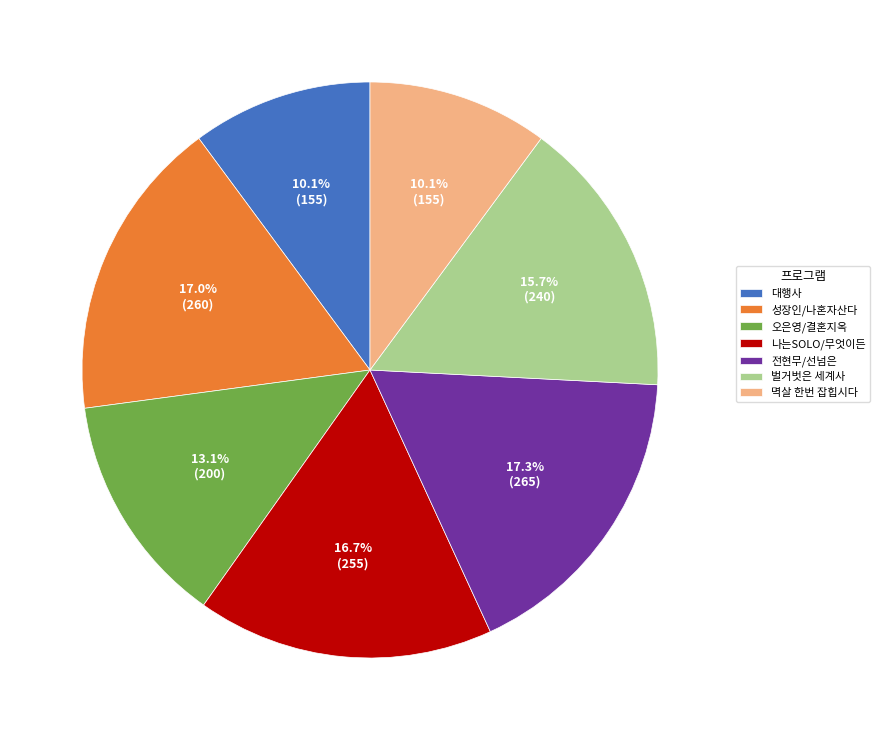

Is the sum of 전현무/선넘은 and 오은영/결혼지옥 greater than half?

No